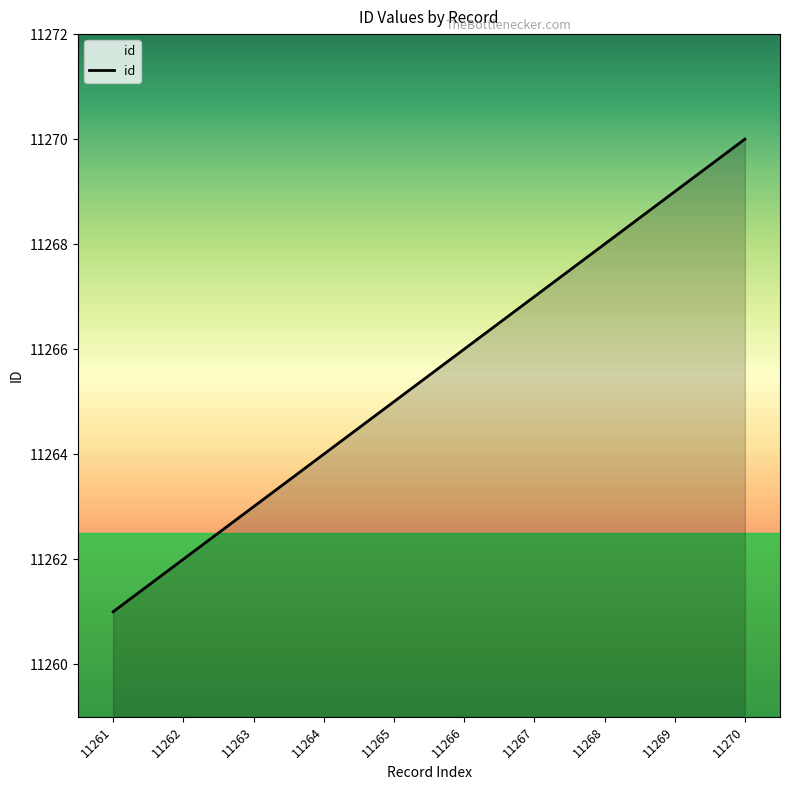

Is it true that the value at 11269 is 15664?

False